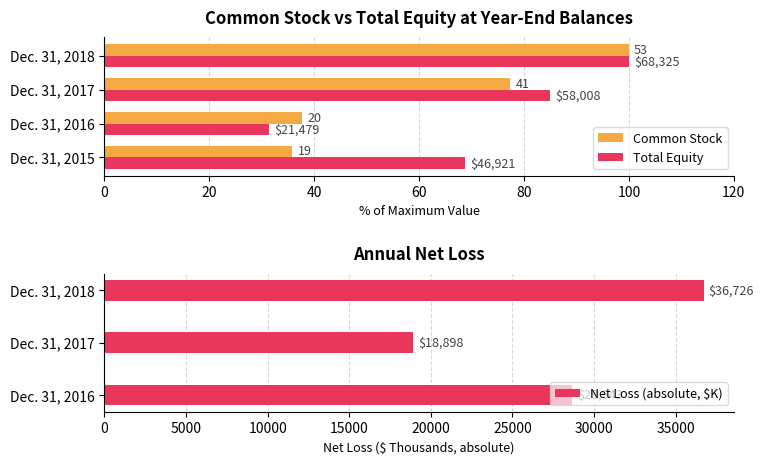

How many data points in Common Stock are above 77?

2